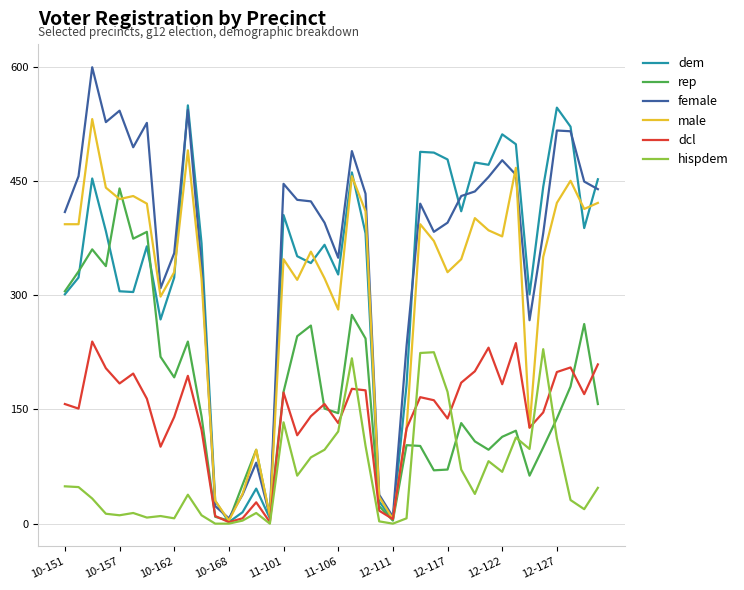

What is the lowest value of the rep series?

4